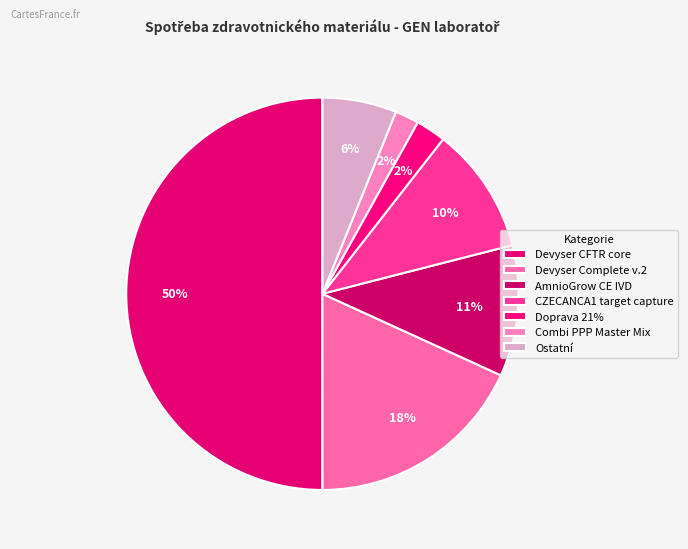

How many segments does this pie chart have?

7